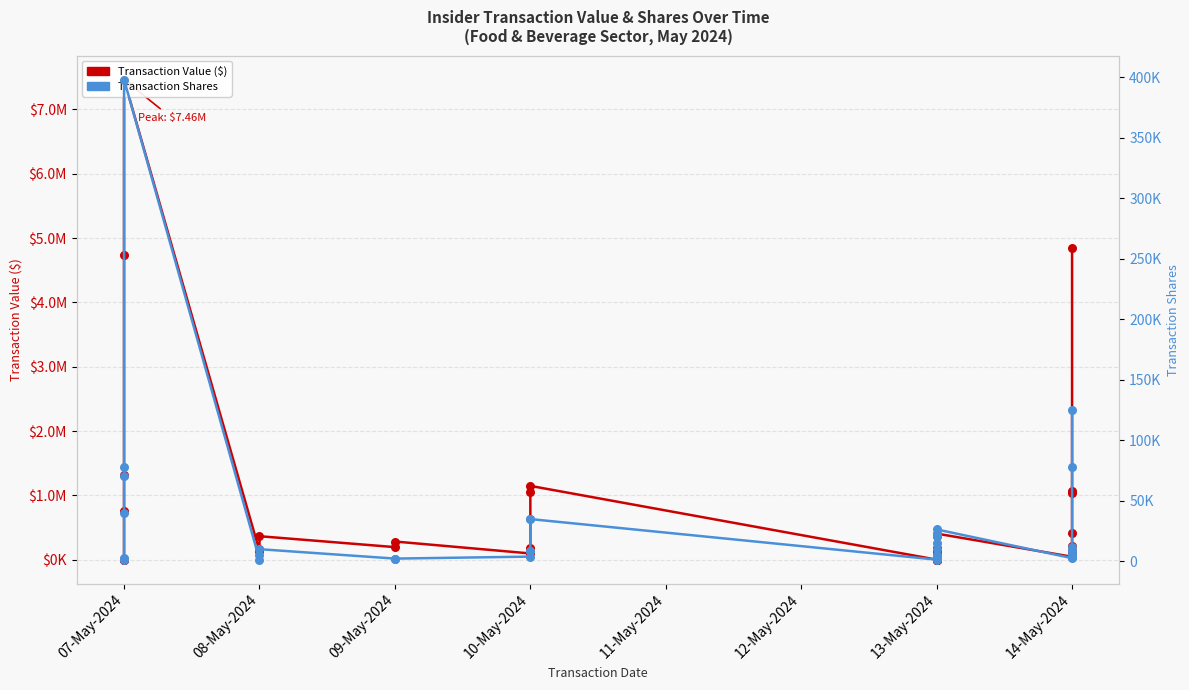

Which series has the largest Y range (max minus min)?

Transaction Value ($)